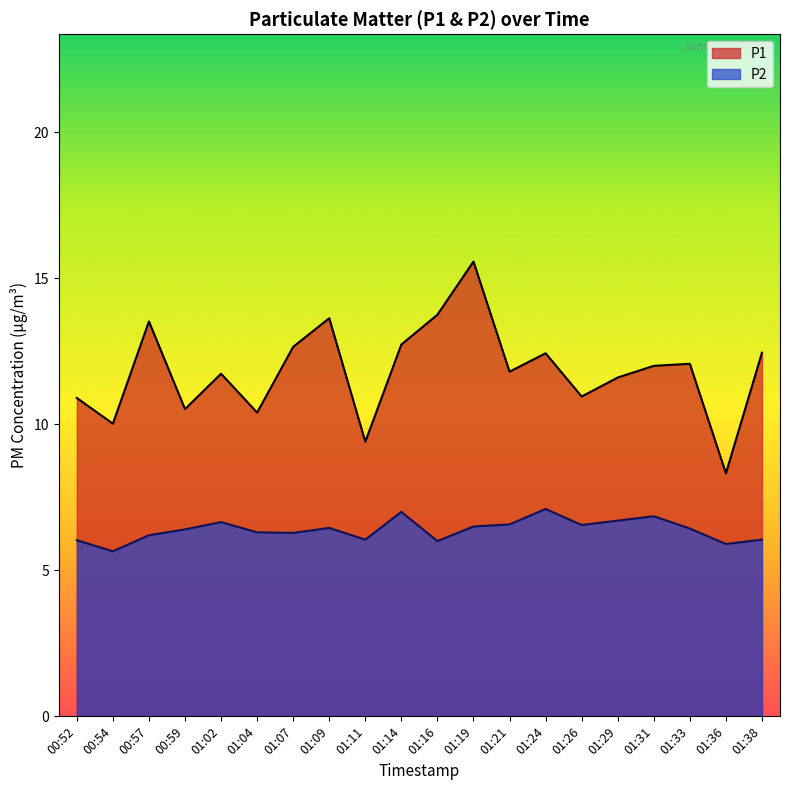

What is the smallest value displayed?

5.7